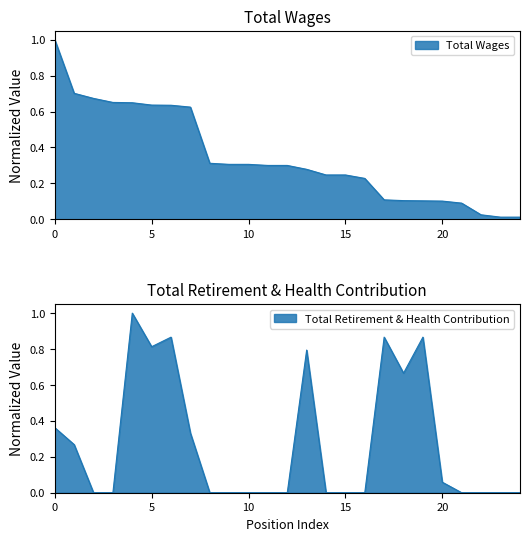

Does the chart display data point markers on the line(s)?

No